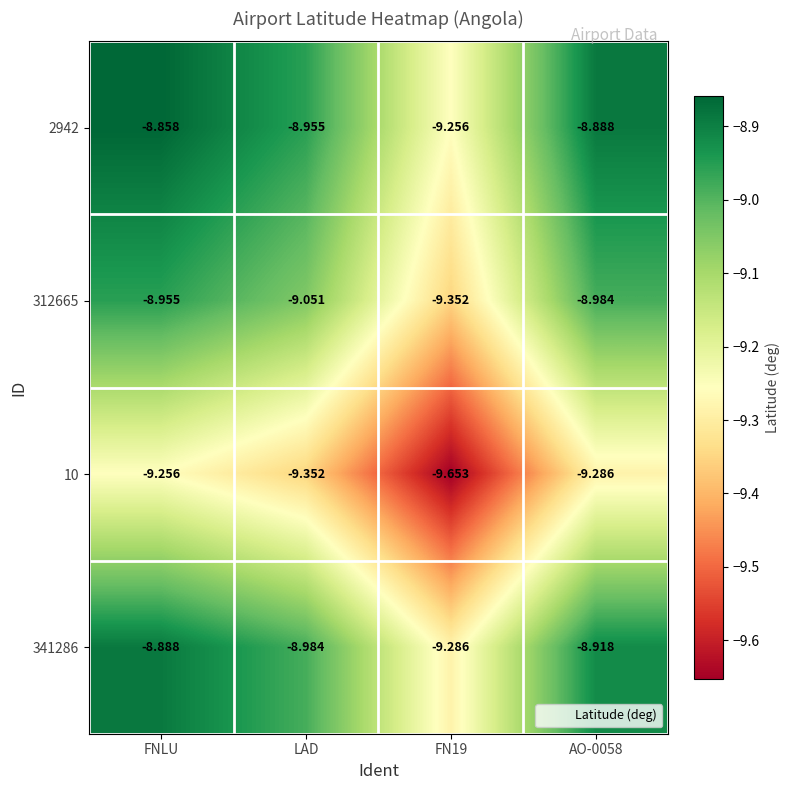

At which category does the chart reach its peak across all series?

FNLU